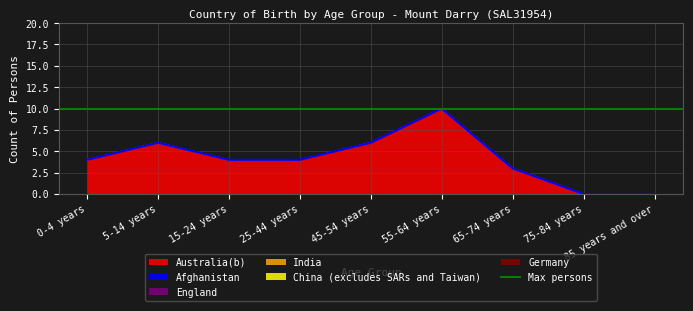

Between 5-14 years and 15-24 years, which is larger?

5-14 years